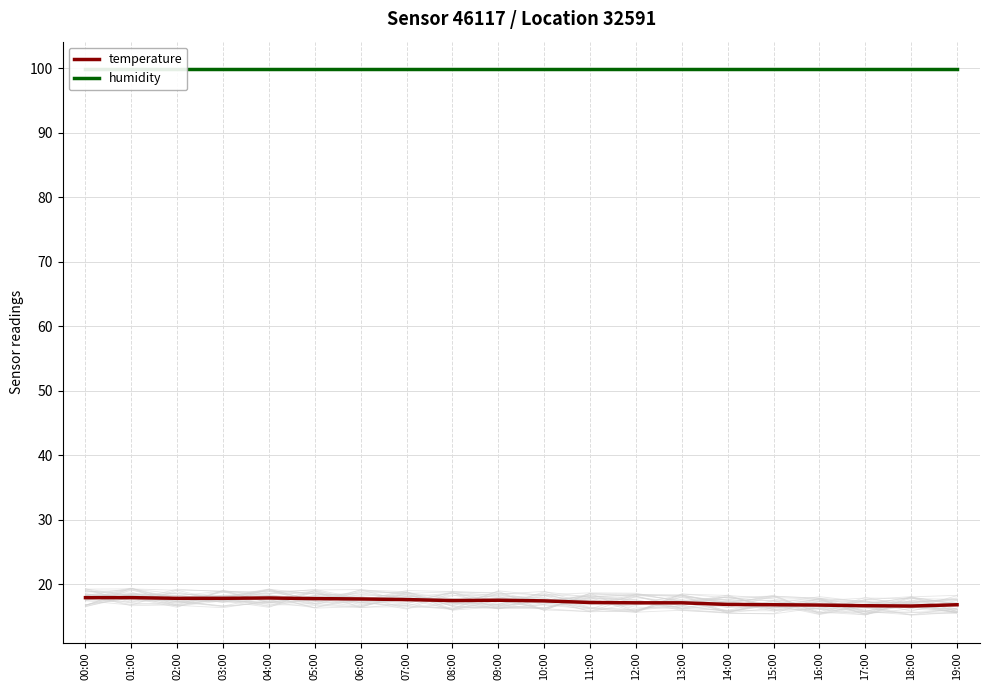

True or false: temperature and humidity intersect in this chart.

False